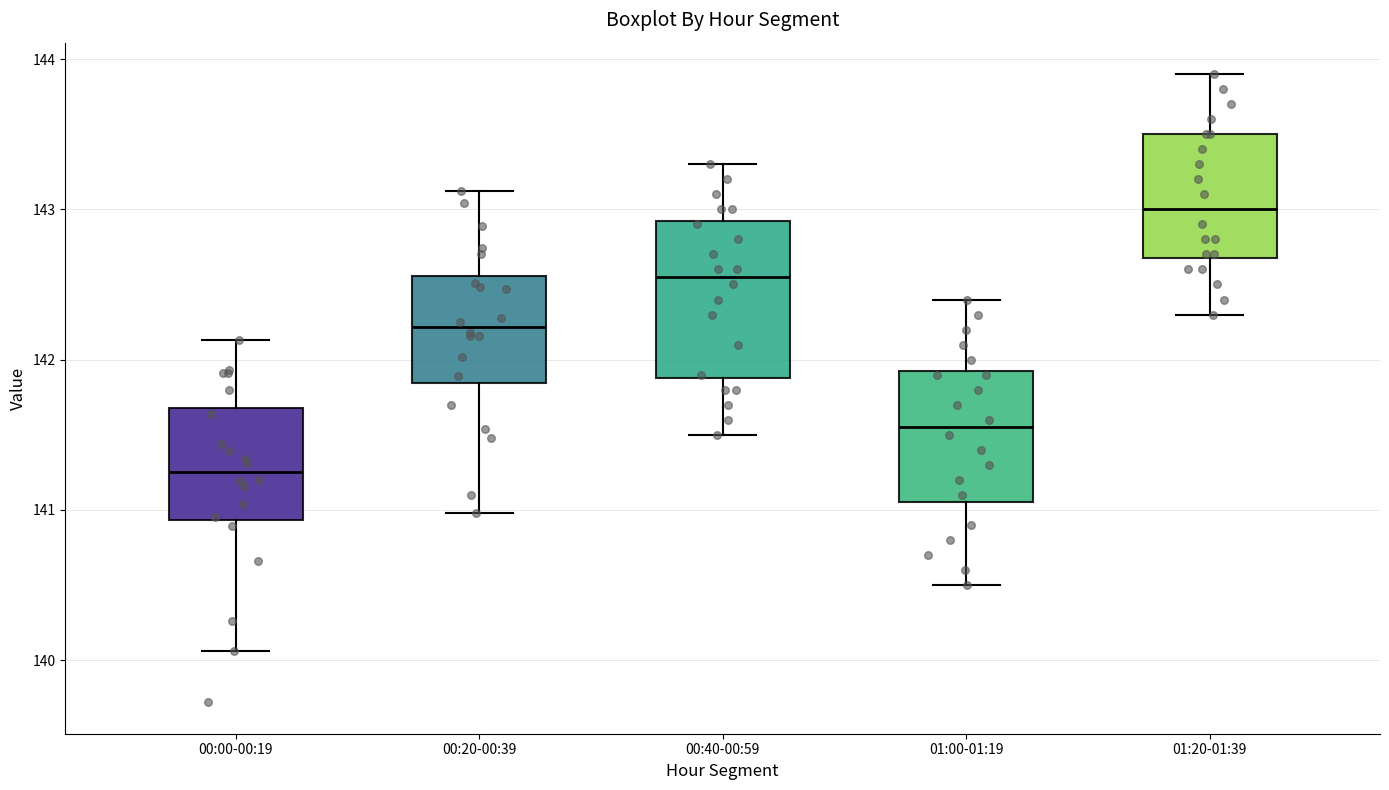

Which box is the tallest, from its lower edge to its upper edge?

00:40-00:59